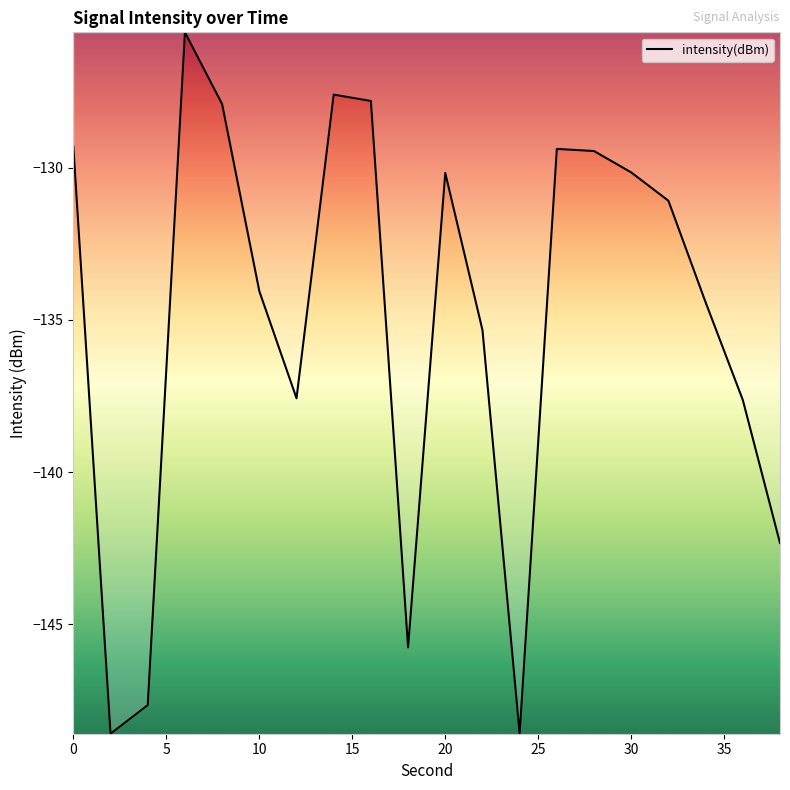

What is the smallest value displayed?

-148.6